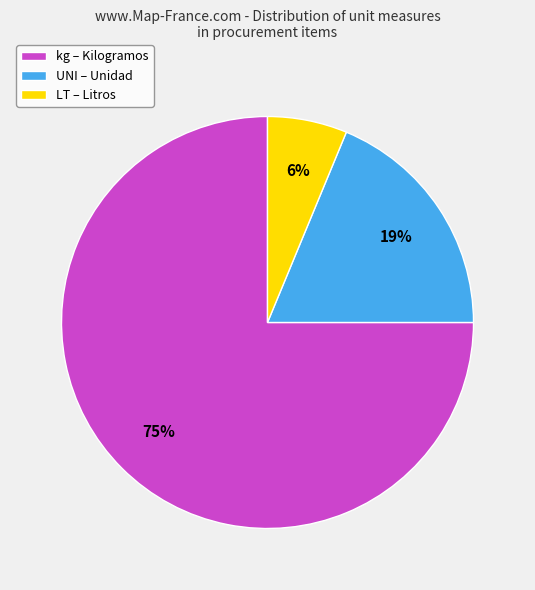

True or false: LT accounts for 1% of the total.

False